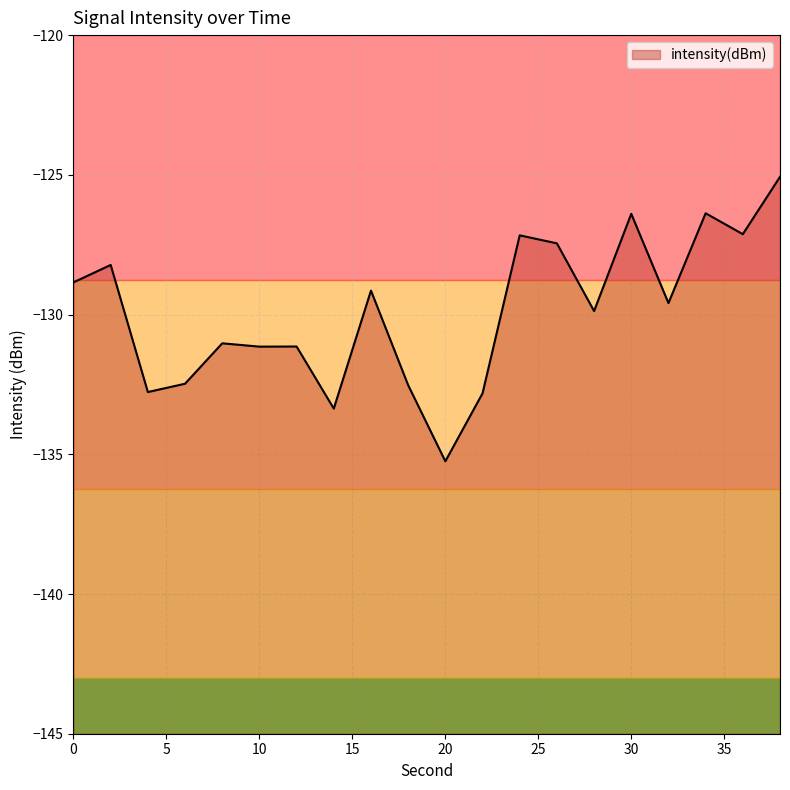

What is the sum of all values?

-2597.8